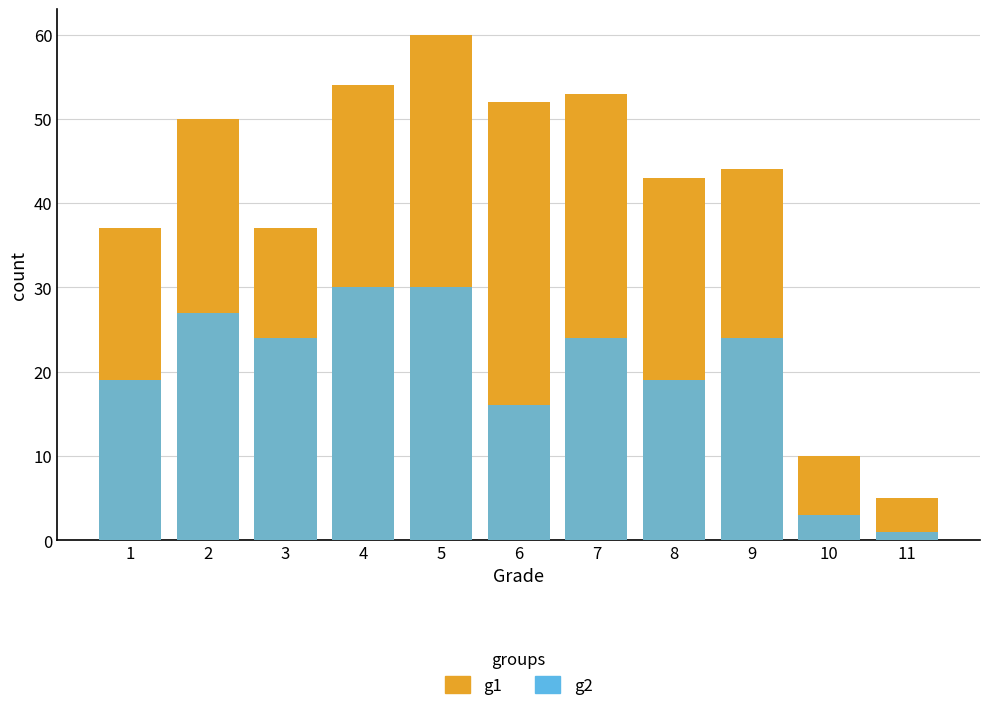

Is it true that g2 equals 27 at 2?

True